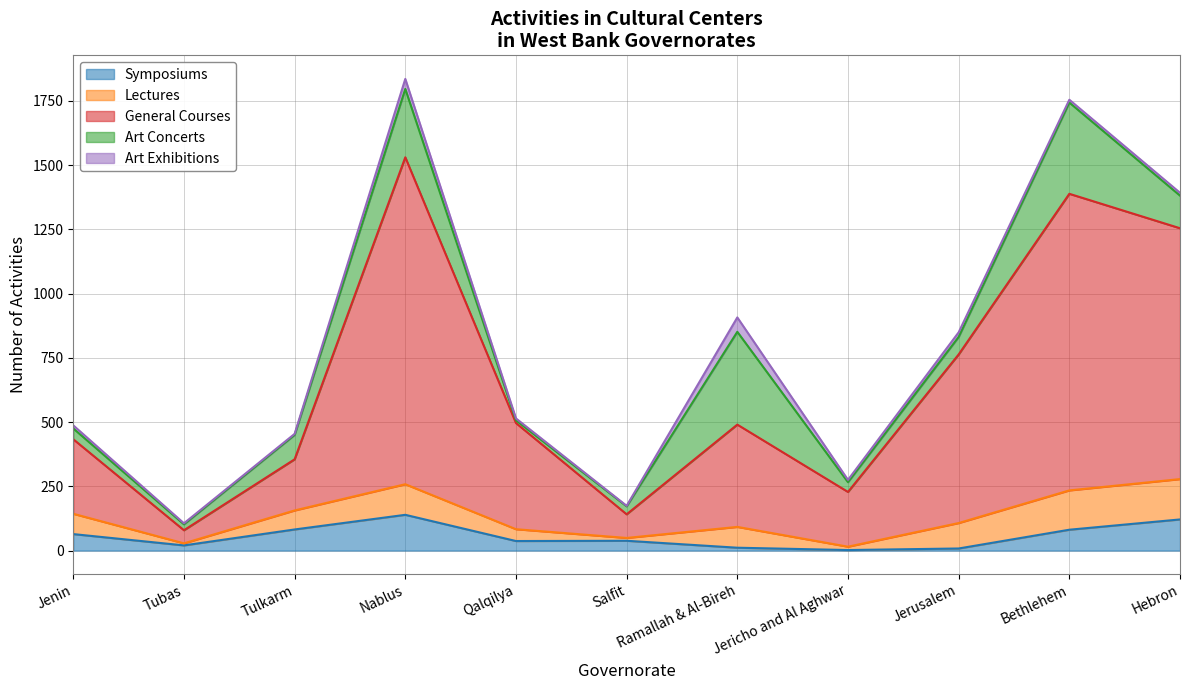

Which series ends up on top after the final intersection of Lectures and Art Concerts?

Lectures